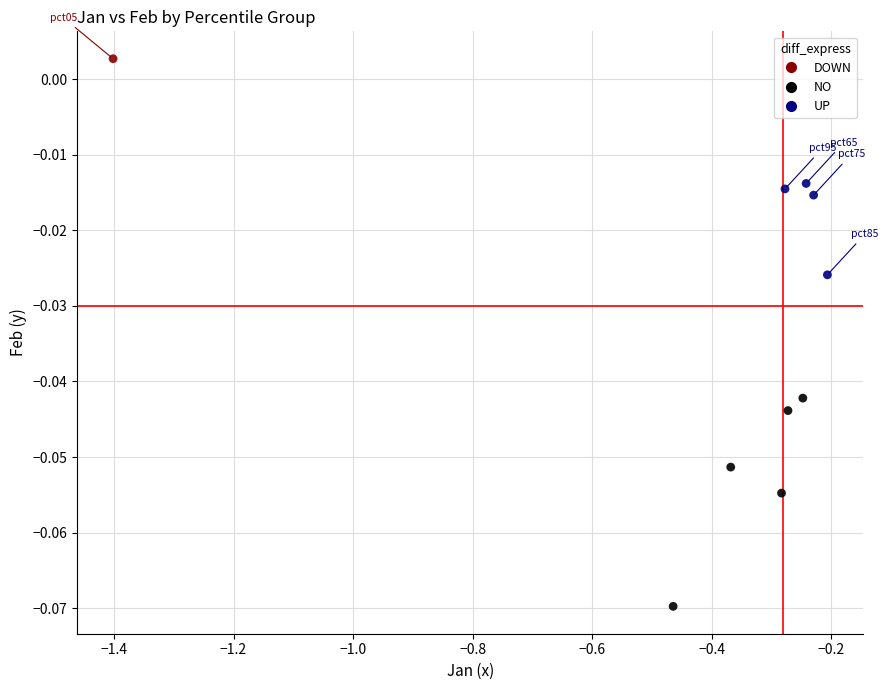

Which series contains the lowest Y value?

NO